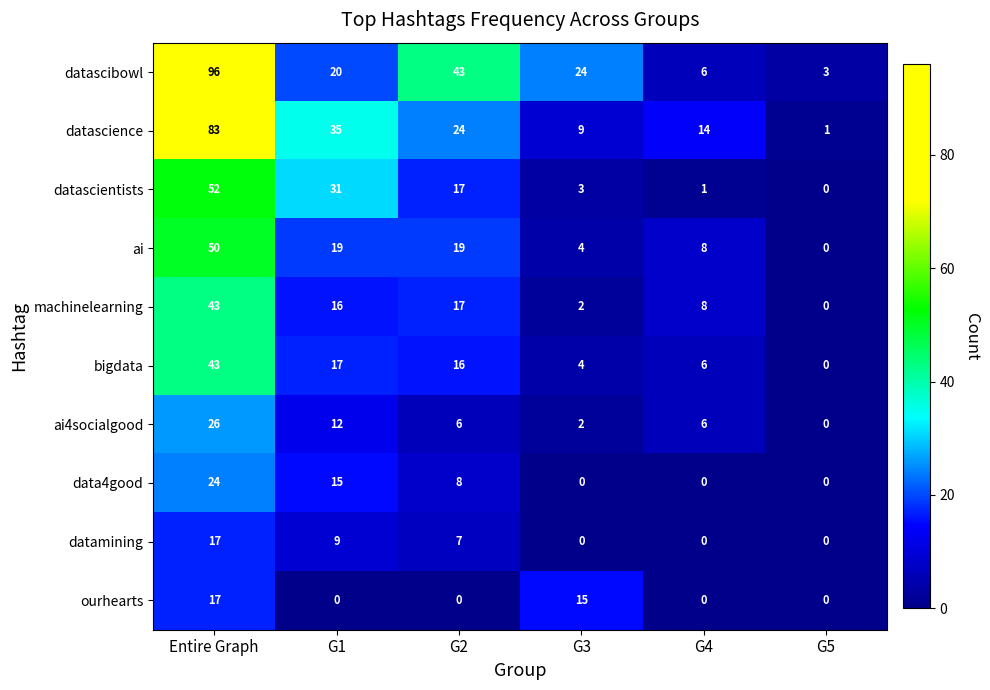

The value of datascience at G3 is 9. True or false?

True